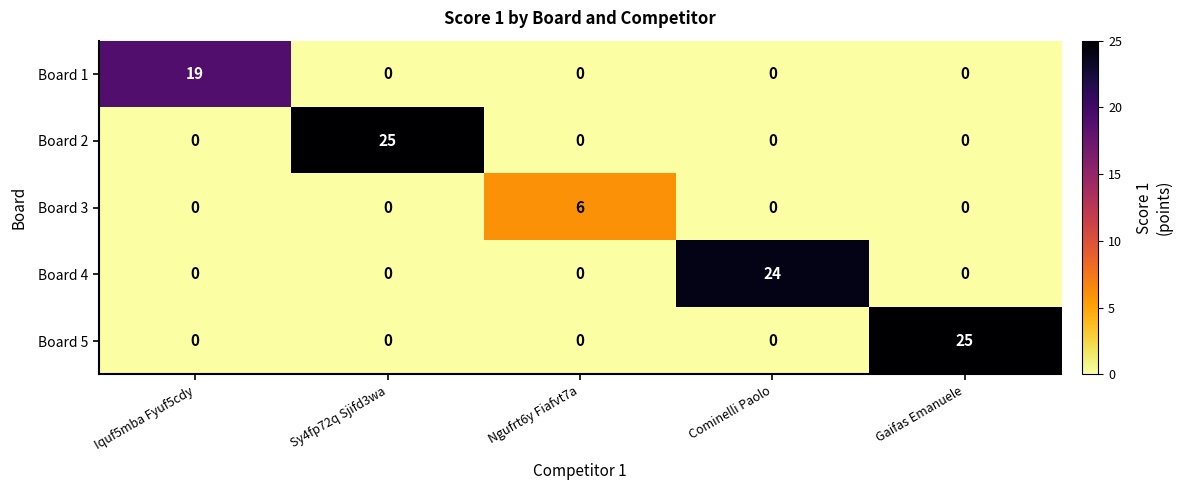

What is the total value across all series at Iquf5mba Fyuf5cdy?

19